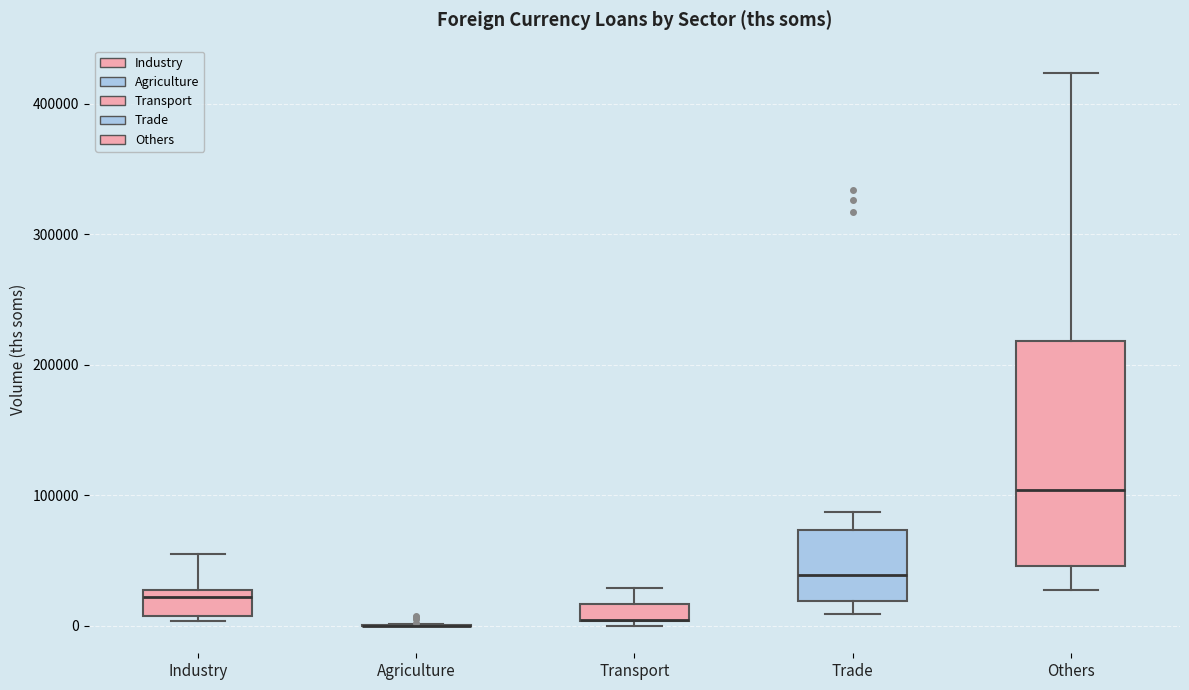

Where is the upper edge of the box for Transport on the y-axis? The values are not printed on the chart, so give them approximately, as read against the axis.

20000